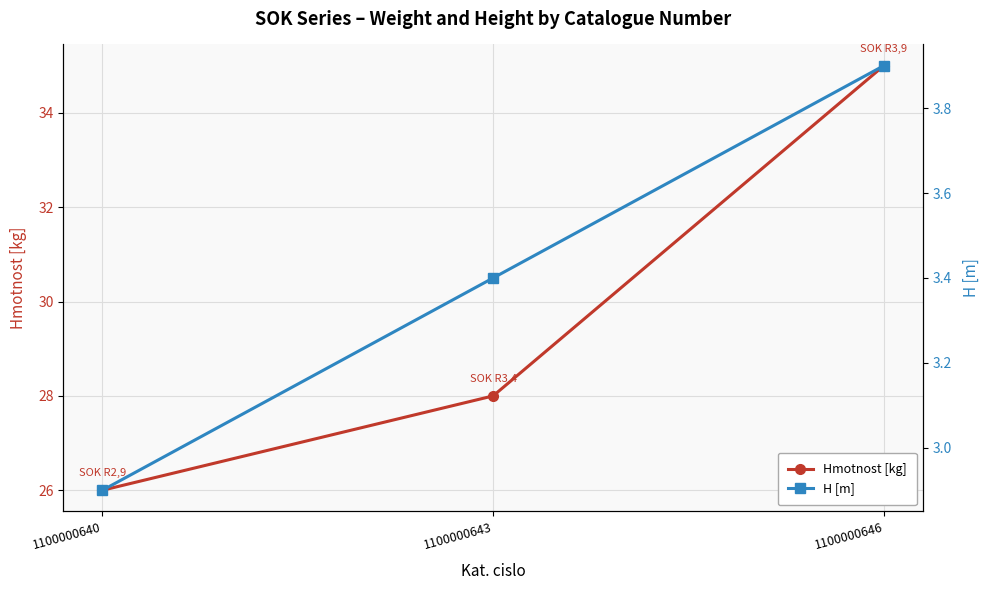

What is the difference between the maximum and minimum values in the H [m] series?

1.0